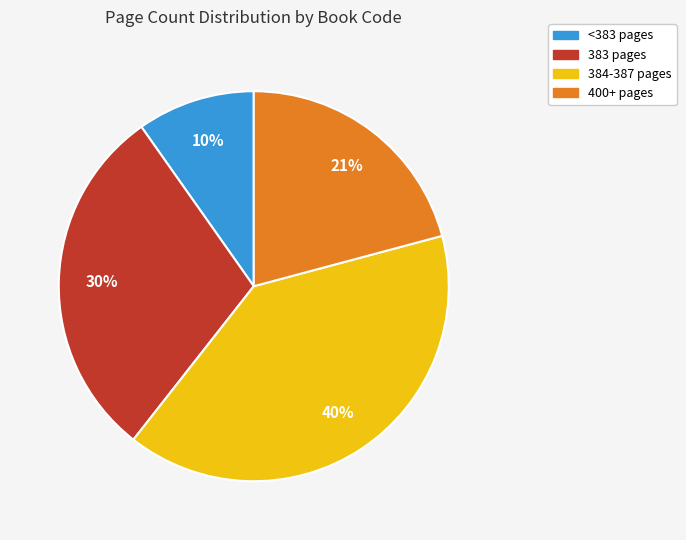

Is there a majority slice in this chart?

No